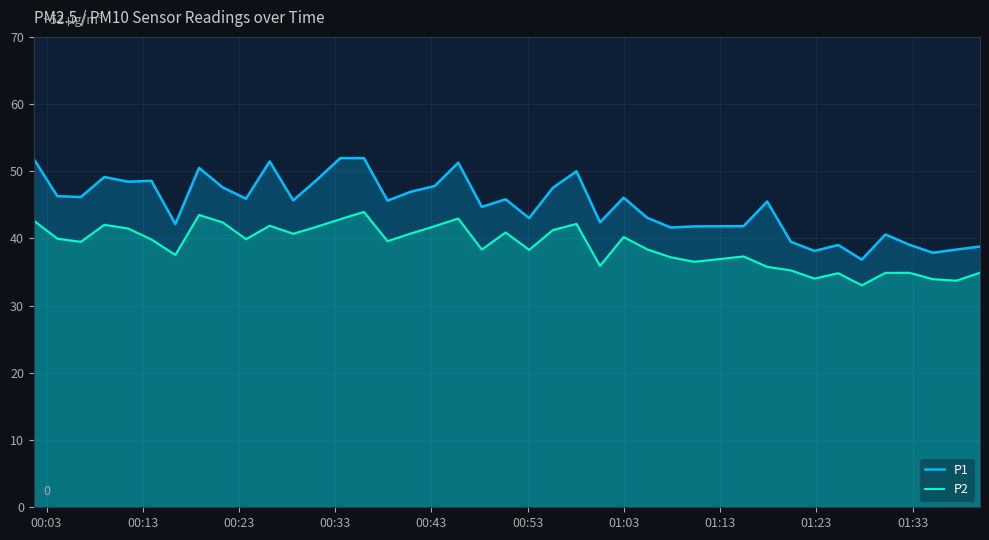

What are all the series names shown in the legend?

P1, P2